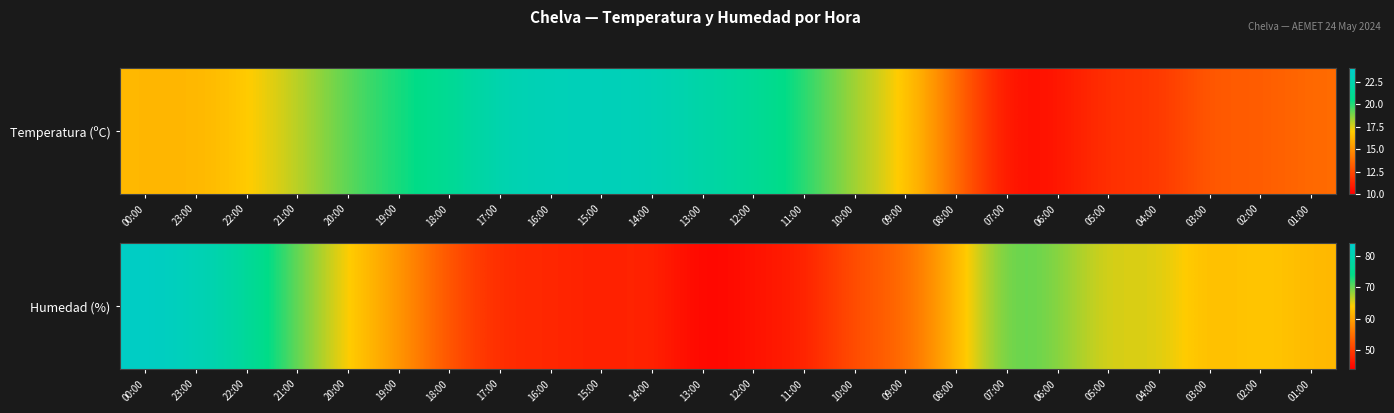

The chart shows a value of 76 at 09:00. True or false?

False